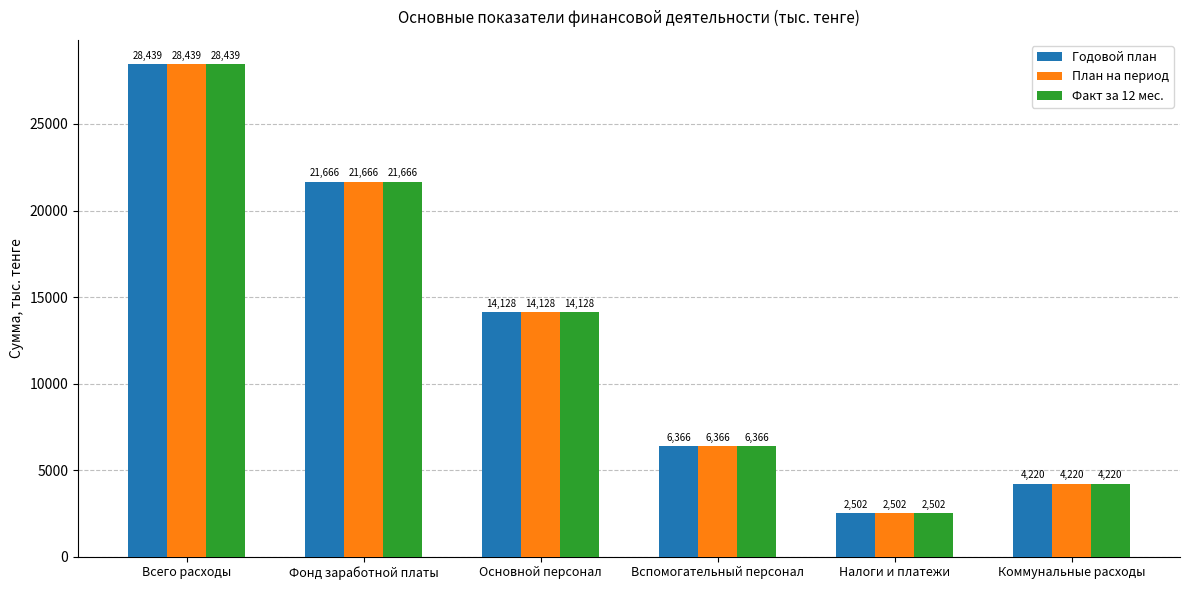

What is the difference between the maximum and second lowest values in the Факт за 12 мес. series?

24219.0